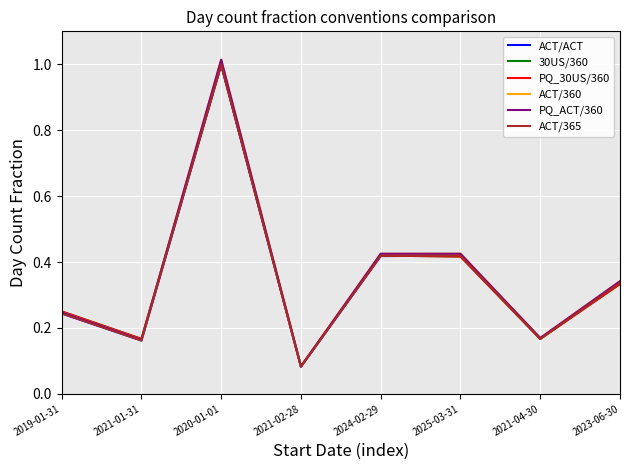

Is this an area chart (filled region under the line)?

No